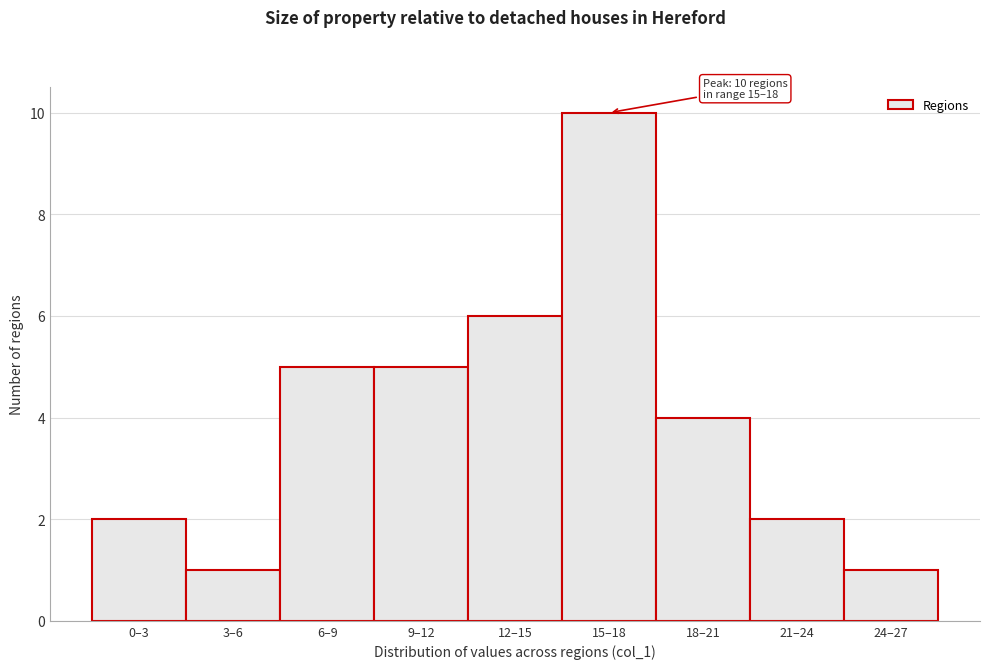

Reading left to right, what are all the values shown in this chart?

2	1	5	5	6	10	4	2	1